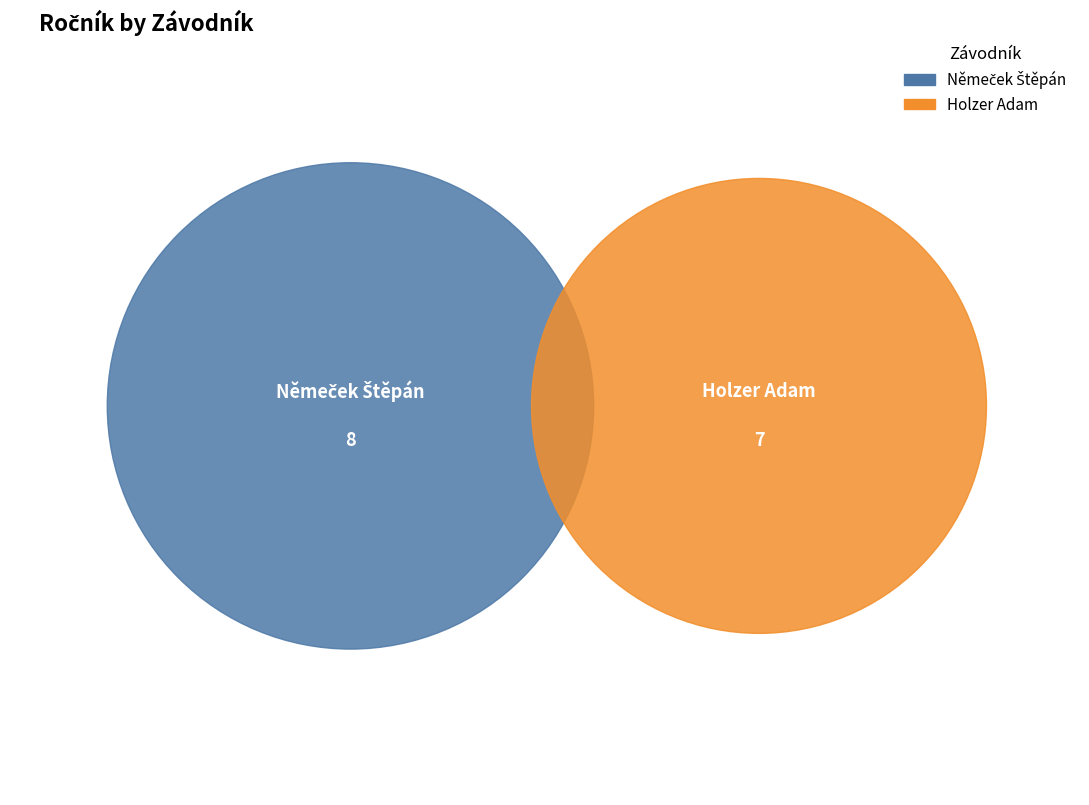

What is the smallest slice in the pie chart?

Holzer Adam